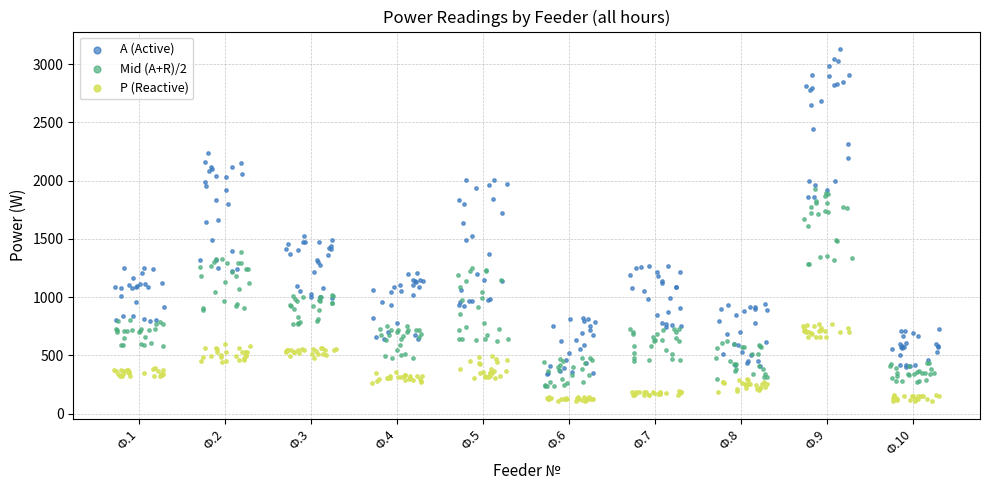

Which series contains the highest Y value?

А (Active)